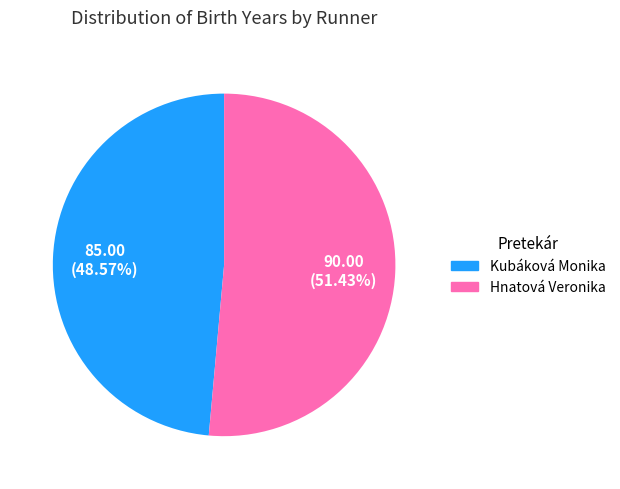

What percentage is NOT represented by Kubáková Monika?

51.4%